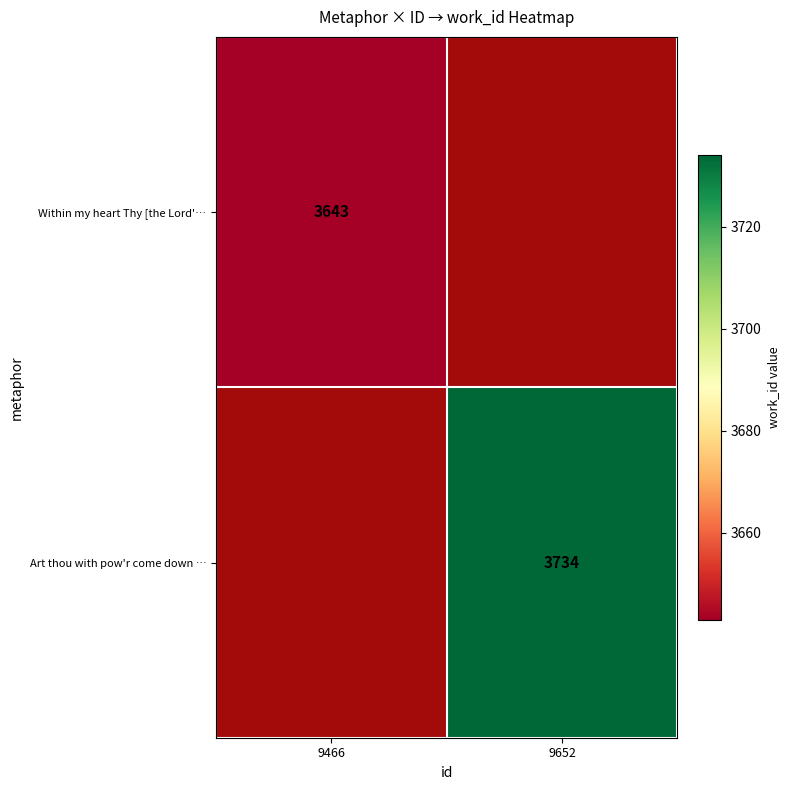

Which has a higher value, 9466 or 9652?

9652